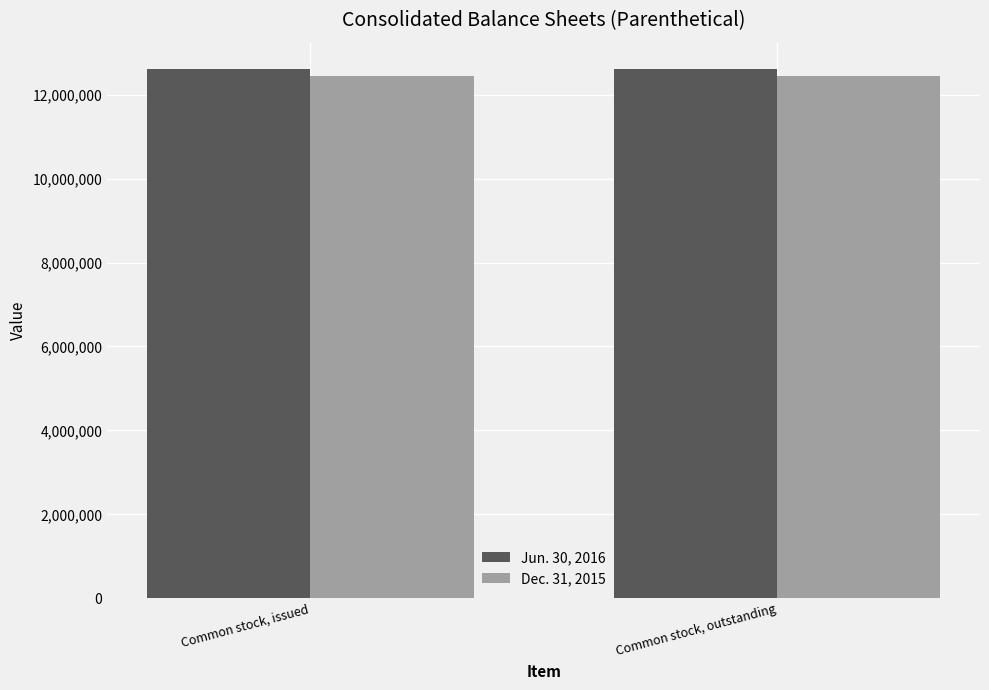

What value does the Jun. 30, 2016 series have at Common stock, outstanding?

12607055